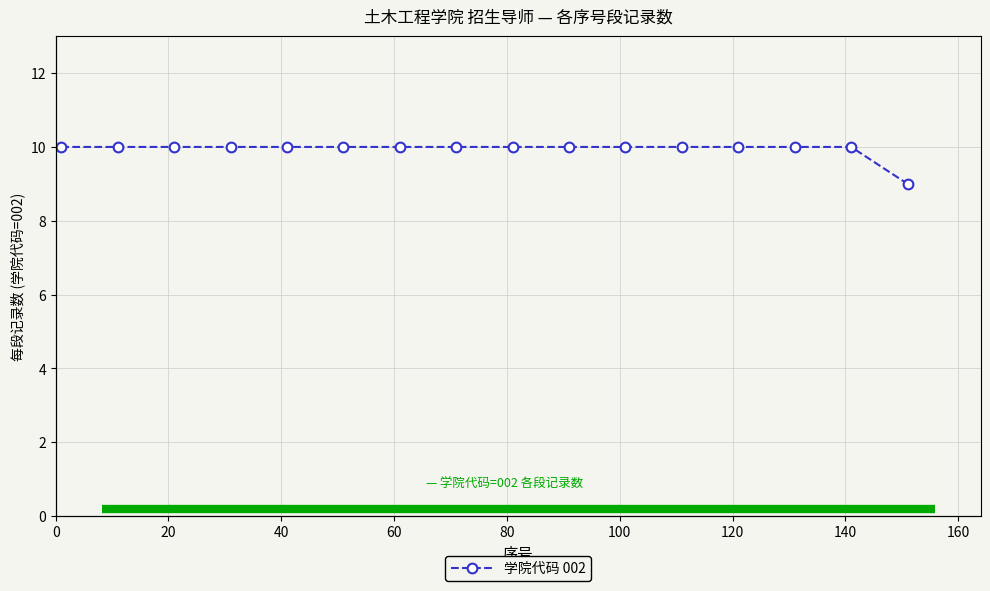

Which has a higher value, 80 or 0?

80